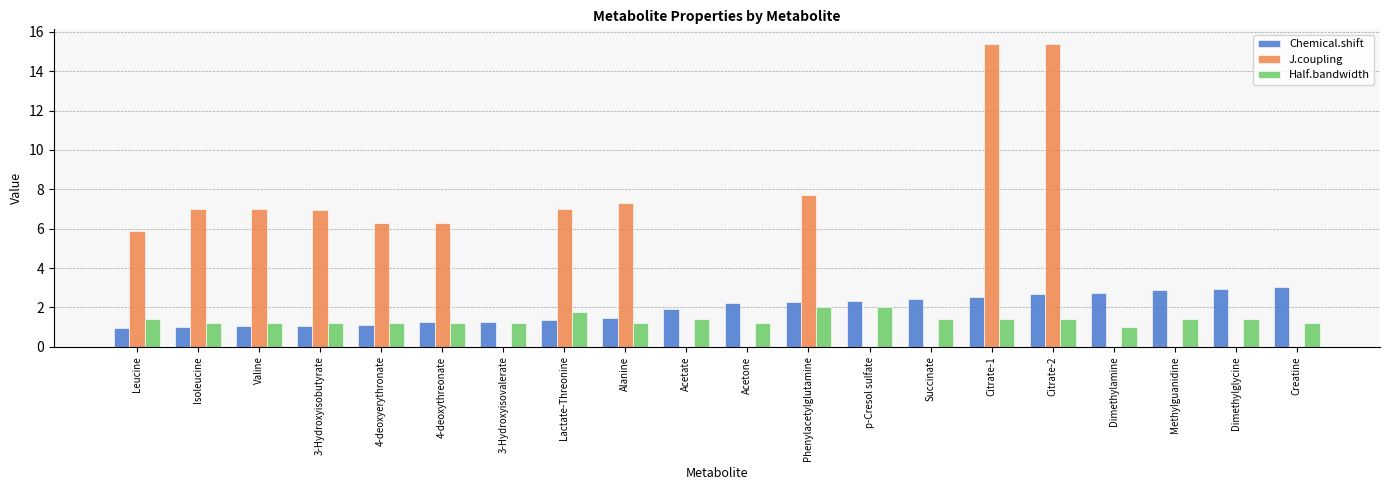

How many groups of bars are there?

20